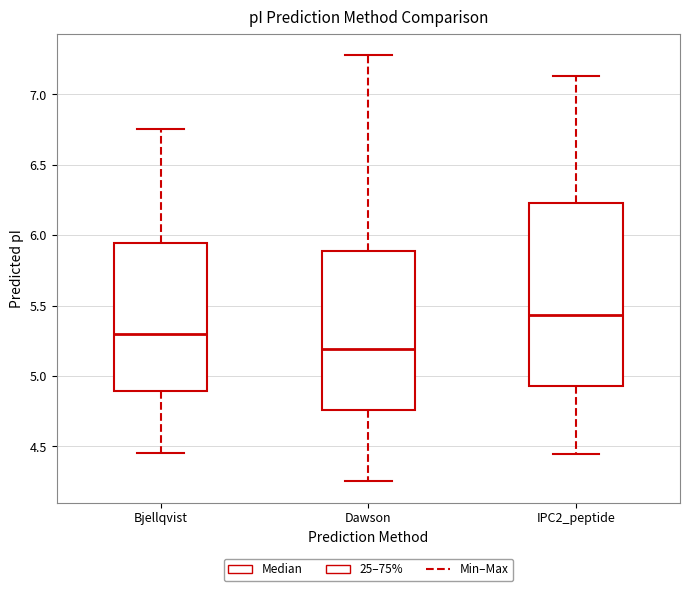

Which box has the highest median line?

IPC2_peptide